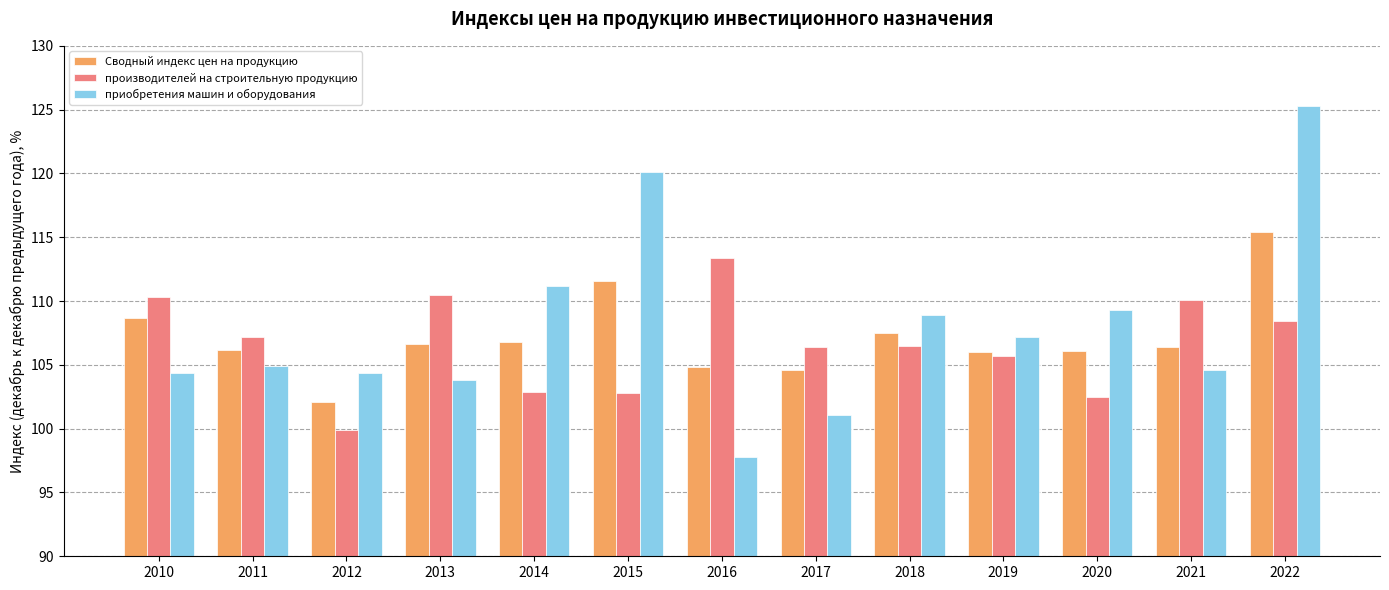

What is the average value of the производителей на строительную продукцию series?

106.7